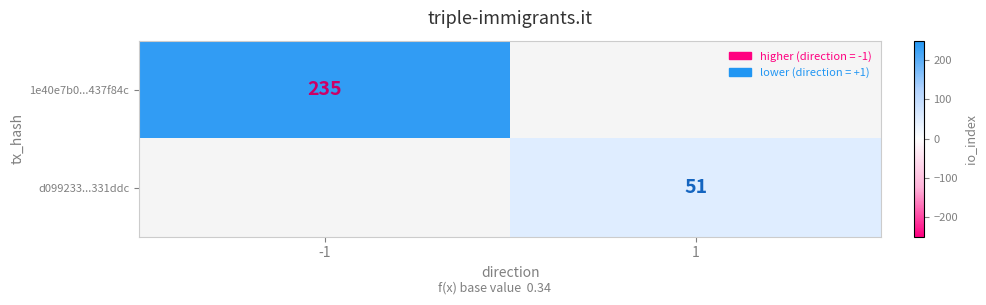

The 1e40e7b0...437f84c series shows 49 at -1. True or false?

False